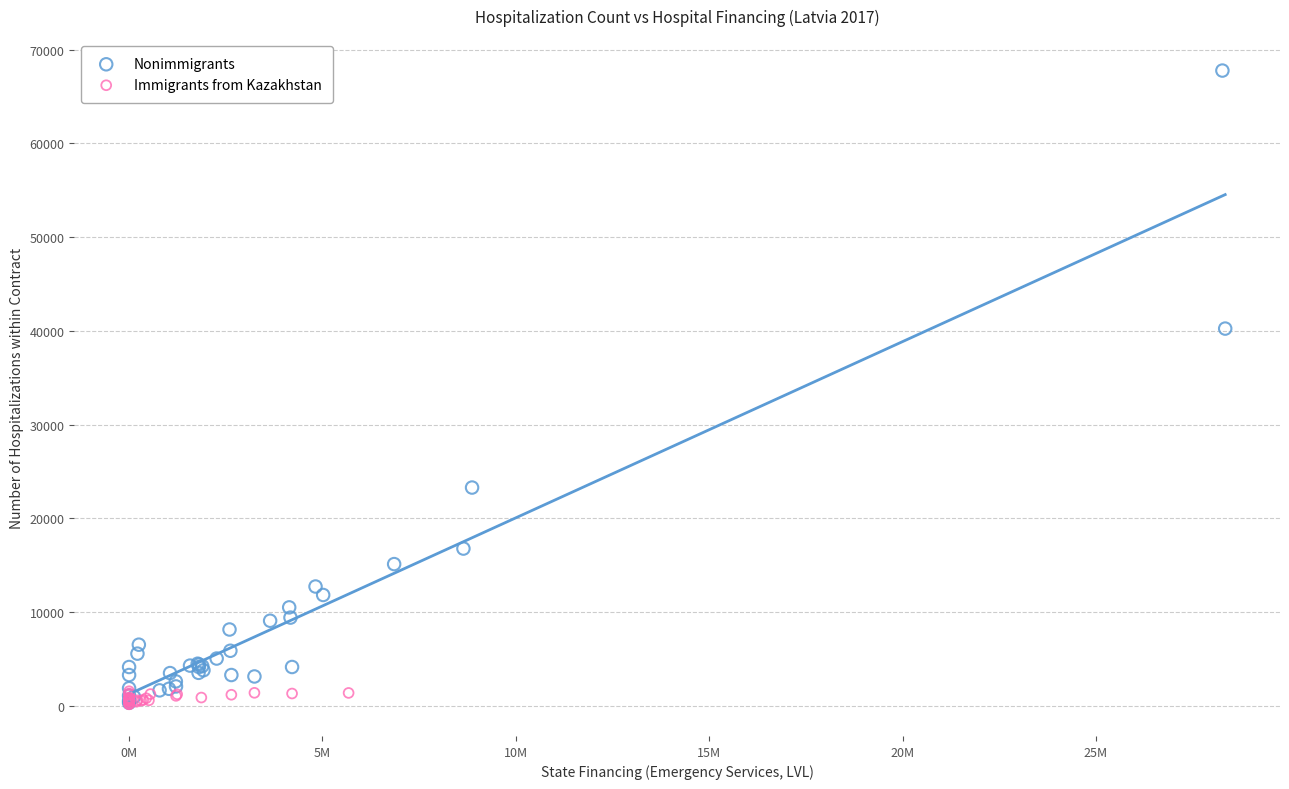

Which series contains the highest Y value?

Nonimmigrants